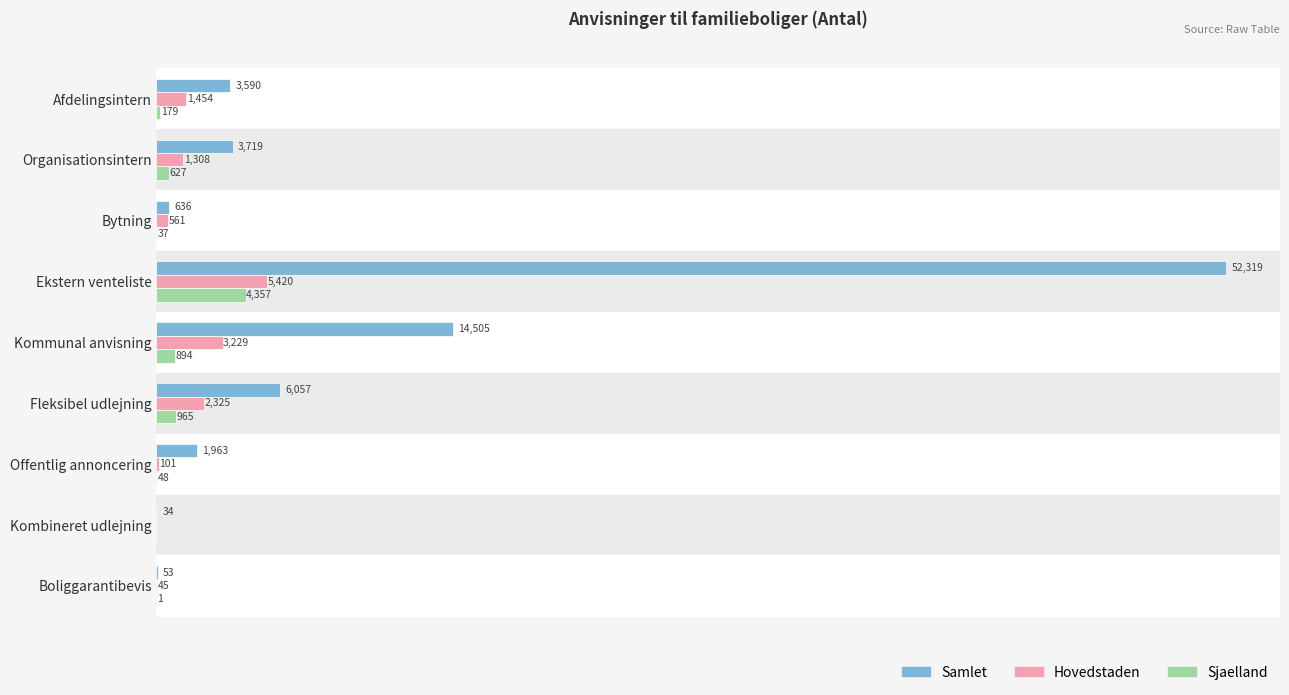

Which series changed the most between Afdelingsintern and Fleksibel udlejning?

Samlet